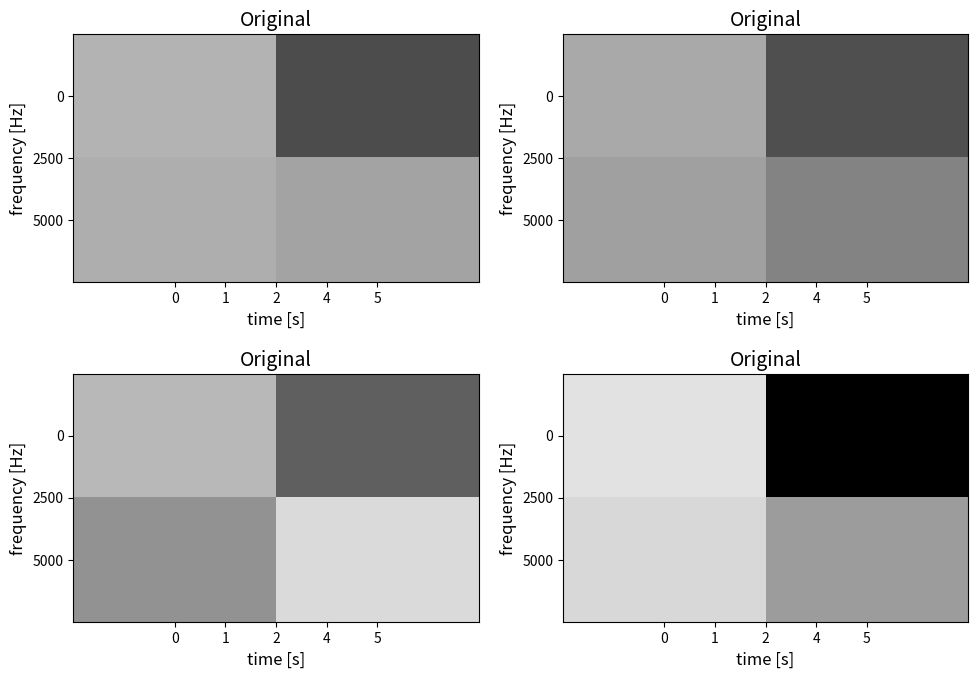

What is the difference between the maximum and minimum values in the row_0 series?

97.8